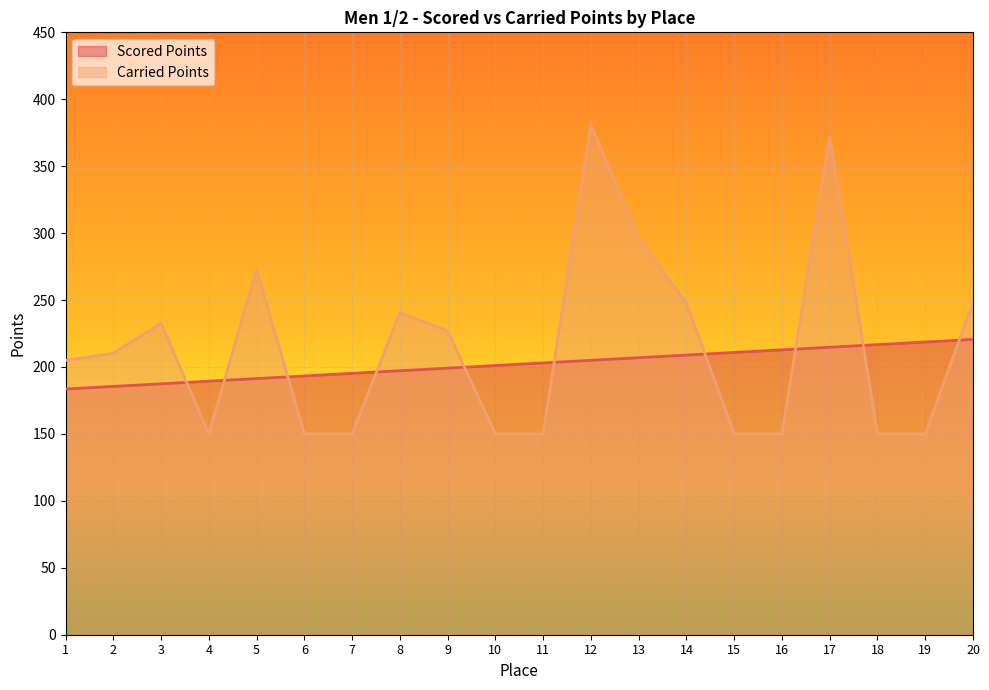

What is the sum of all Scored Points values?

4041.3